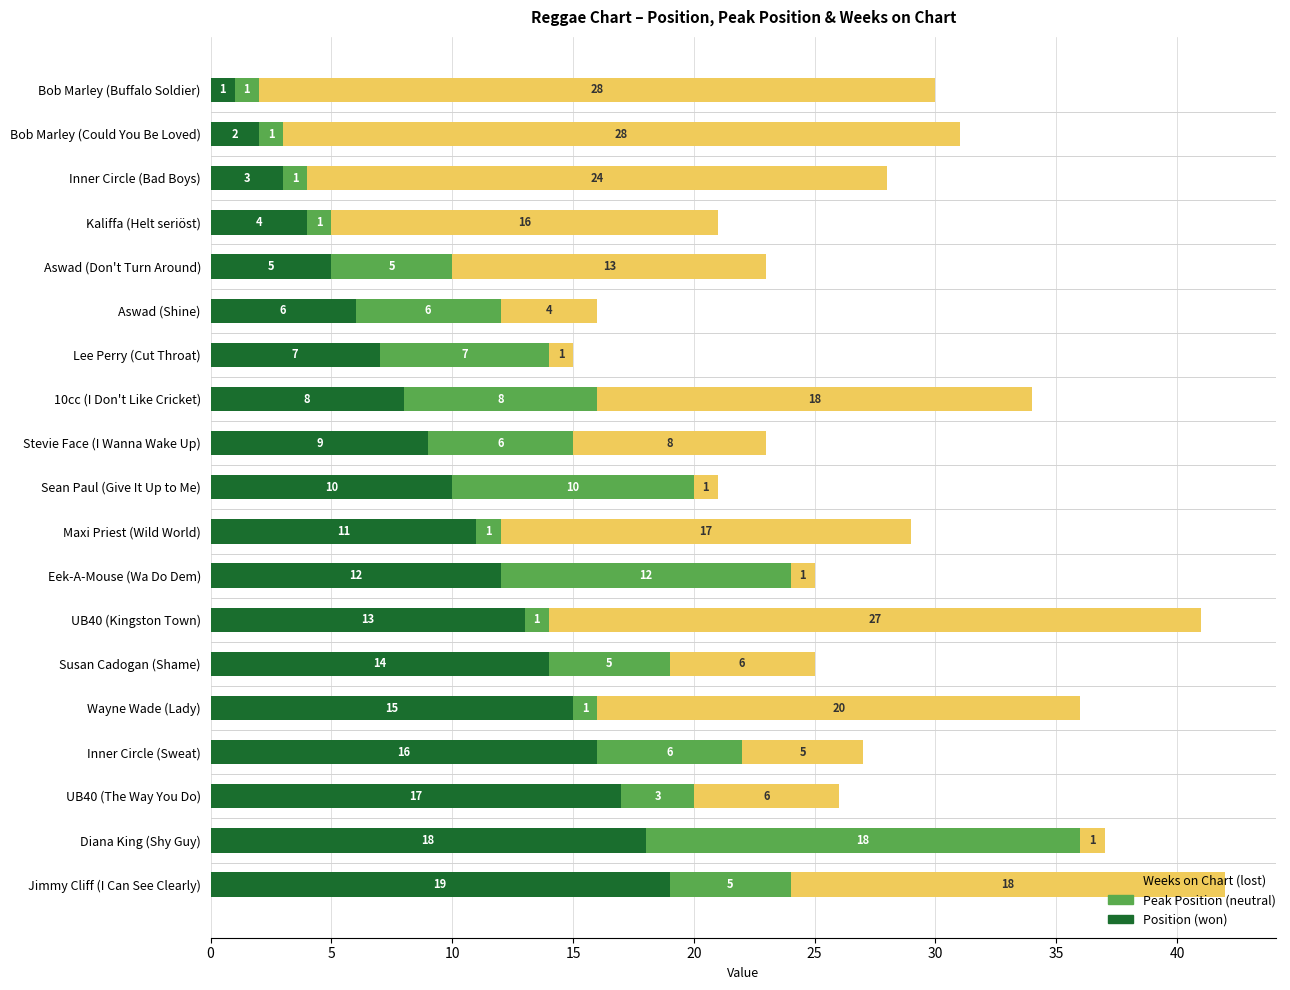

At which category is the sum across all series the highest?

Jimmy Cliff (I Can See Clearly)